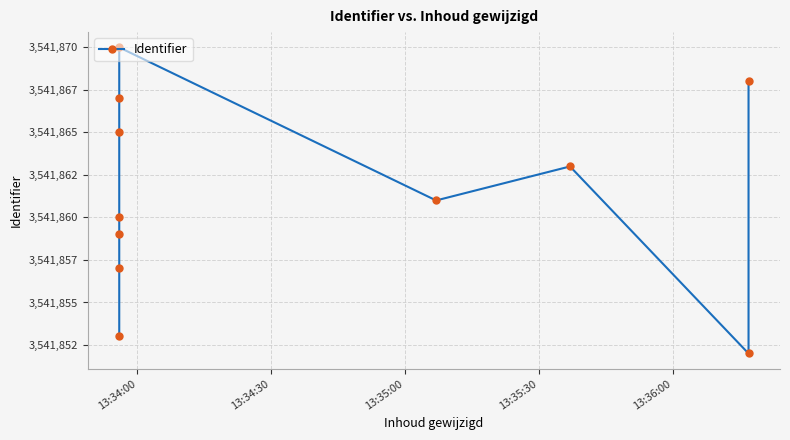

What is the sum of the values at 13:35:30 and 13:35:00?

7083719